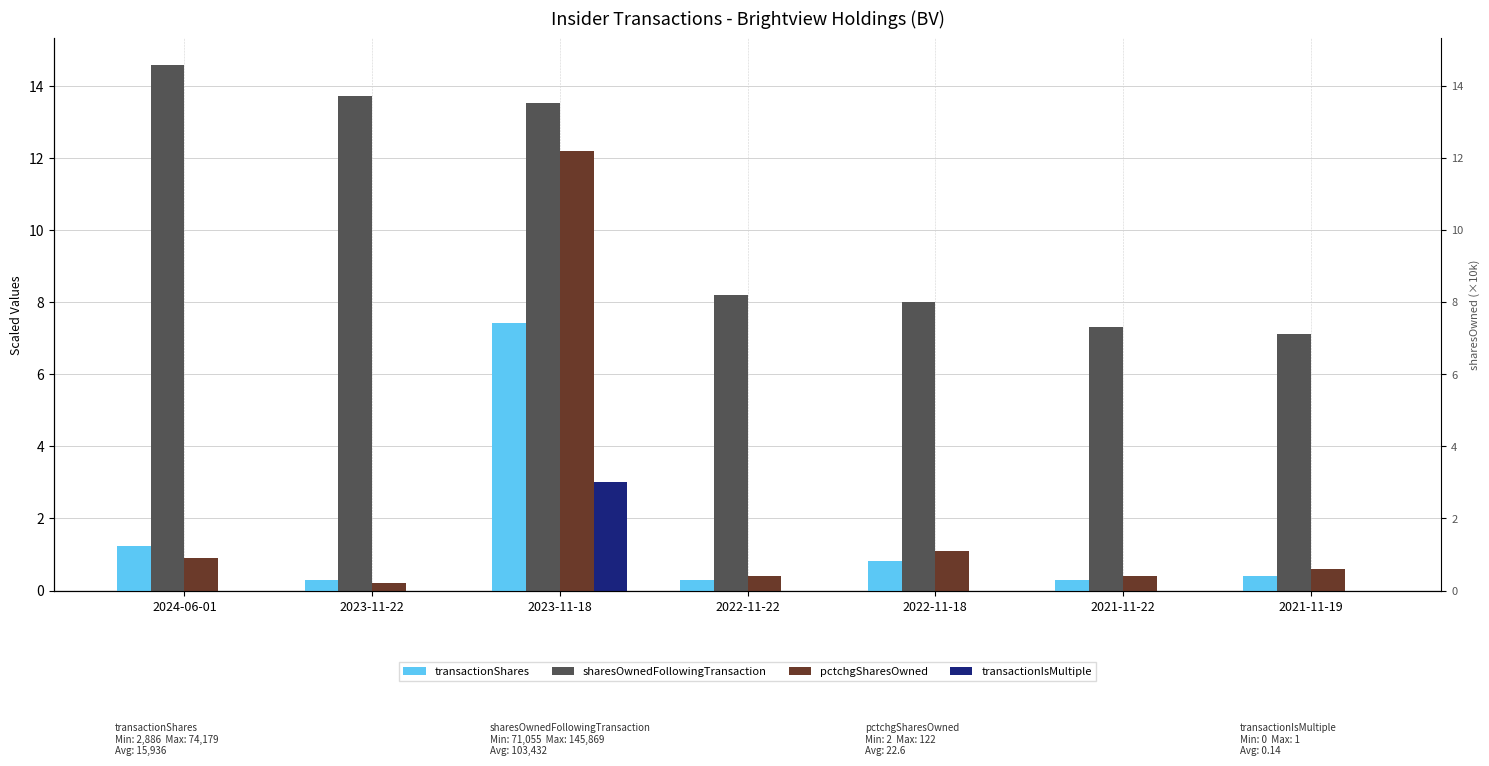

What is the label of the 3rd bar from the right?

2022-11-18